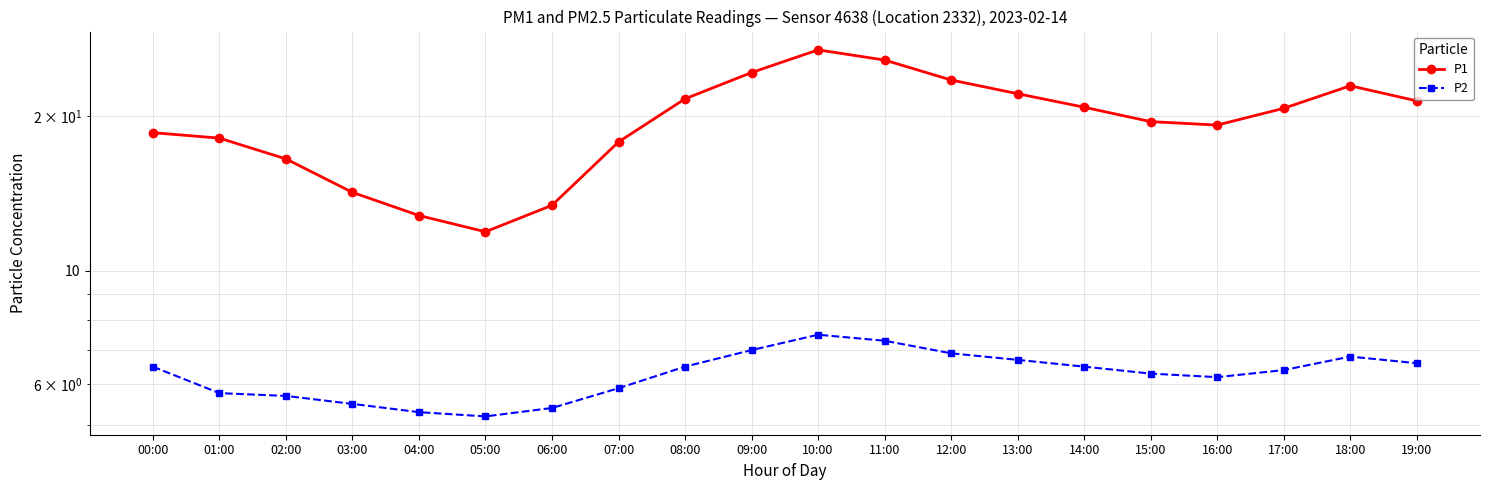

What is the greatest value displayed?

26.9